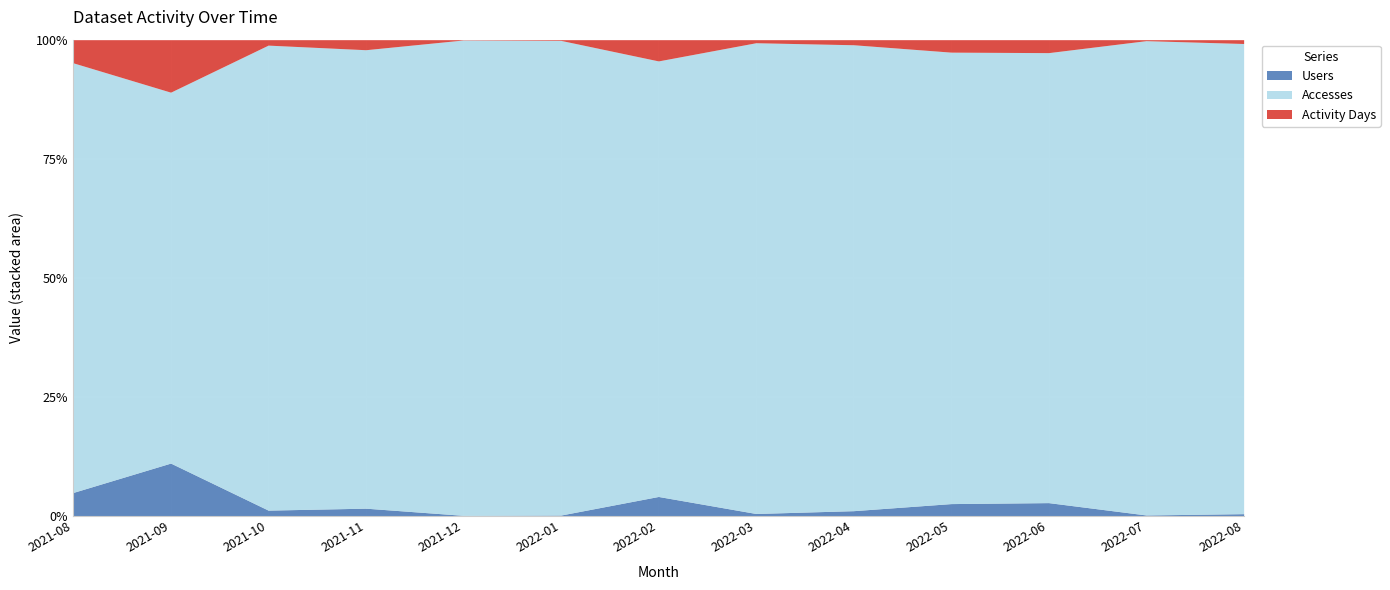

Where is the first local maximum for Users?

2021-09